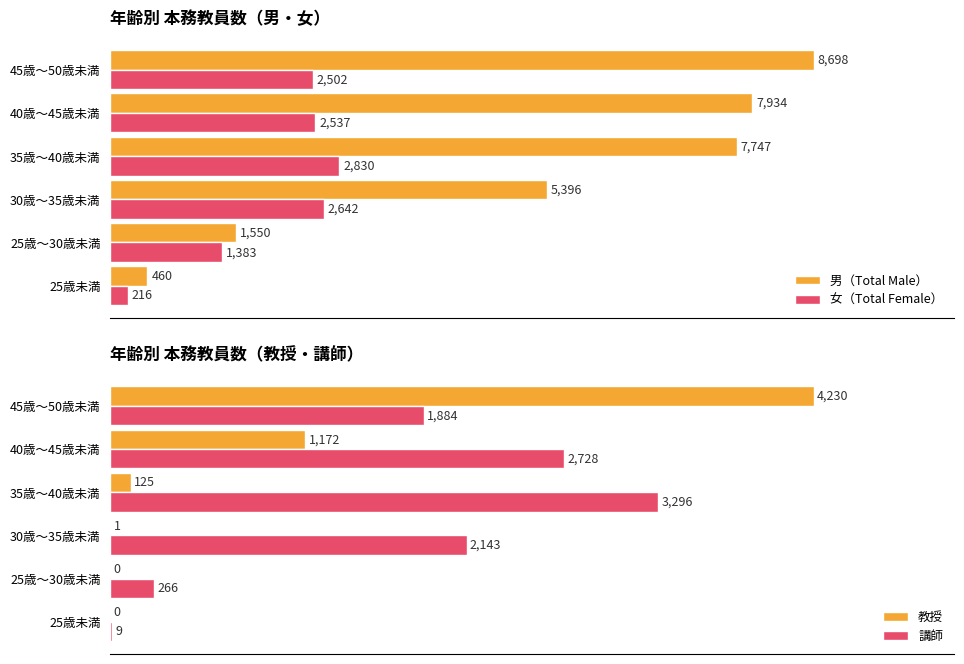

Where is 教授 nearest to the value 2115?

40歳～45歳未満